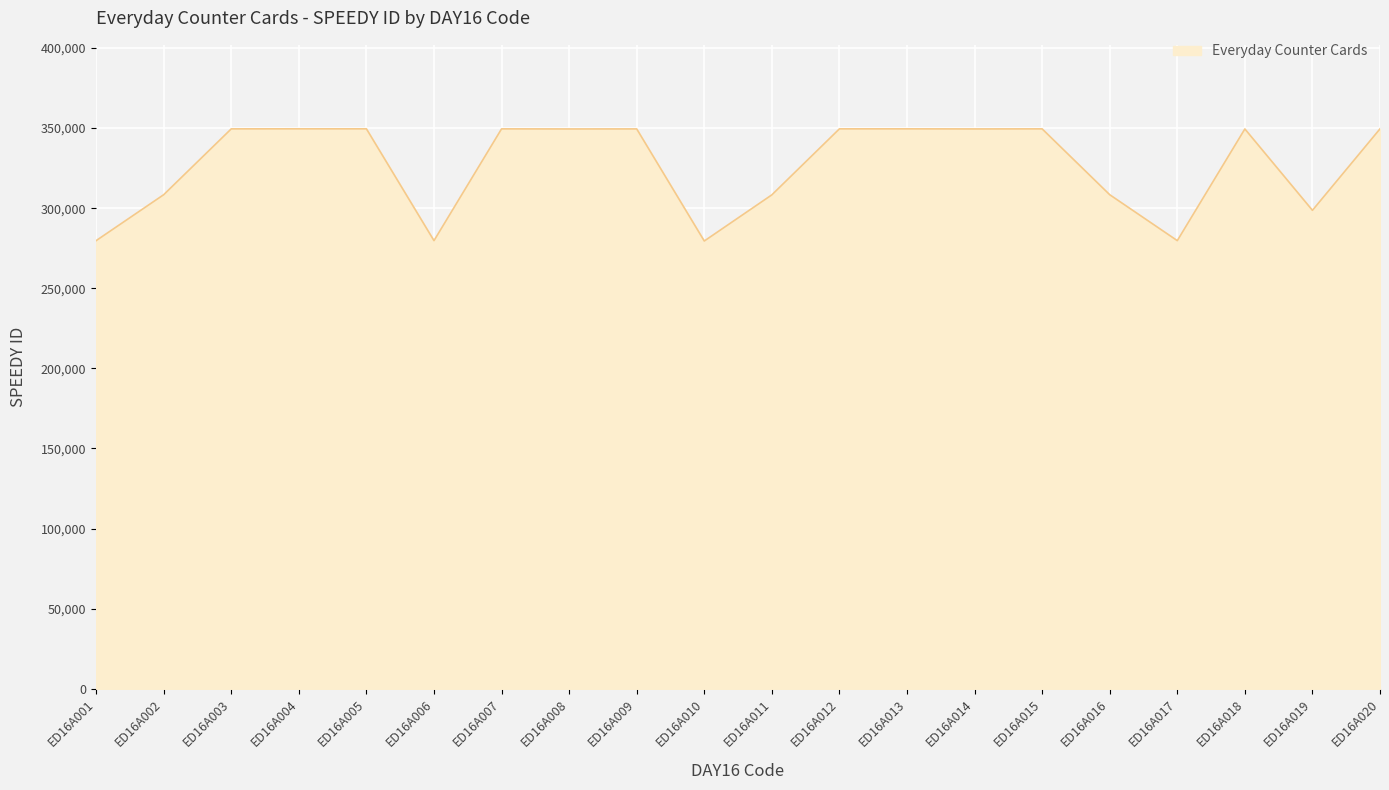

Approximately how many times larger is the value at ED16A006 compared to ED16A003?

0.8